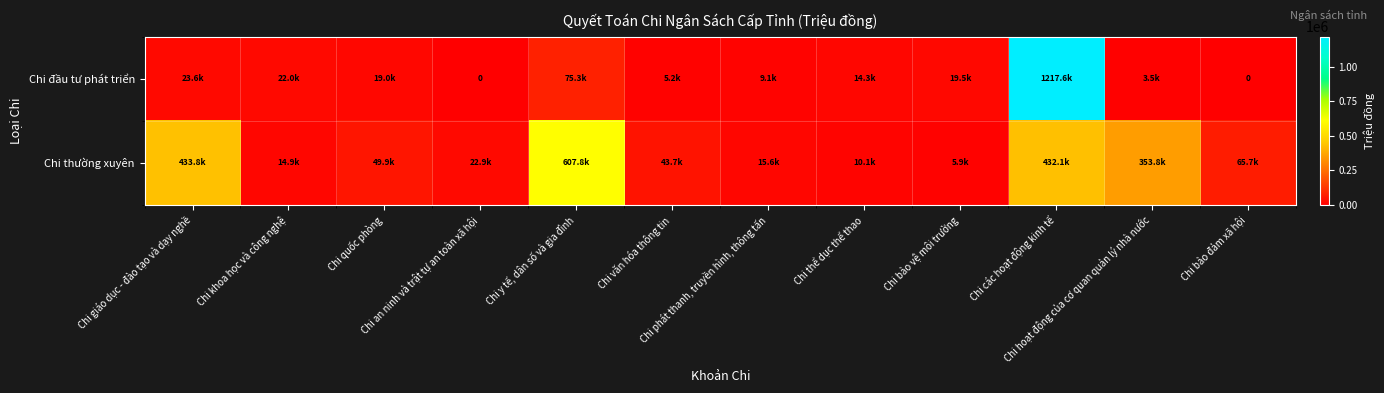

What is the total value across all series at Chi thể dục thể thao?

24387.0